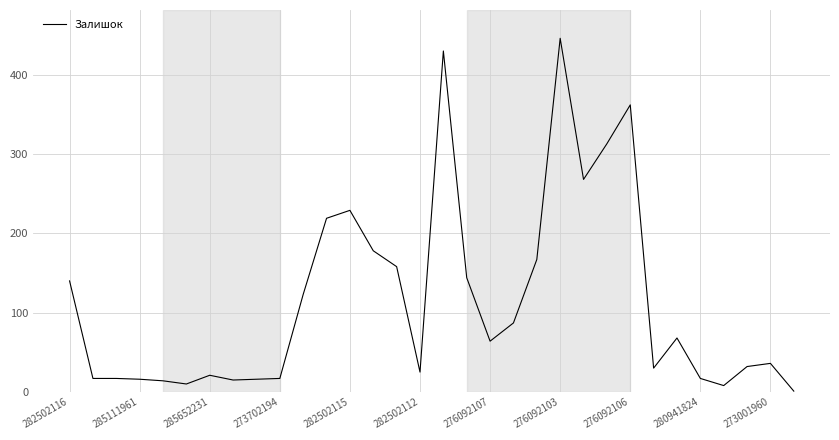

What is the difference between the maximum and minimum values?

445